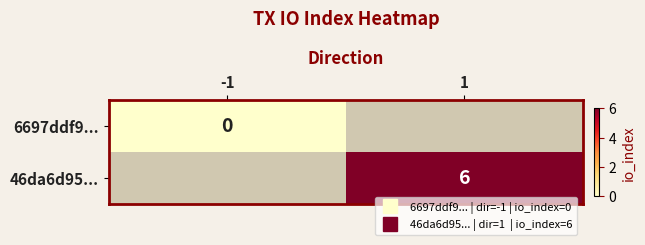

At how many categories does at least one series exceed 2?

1